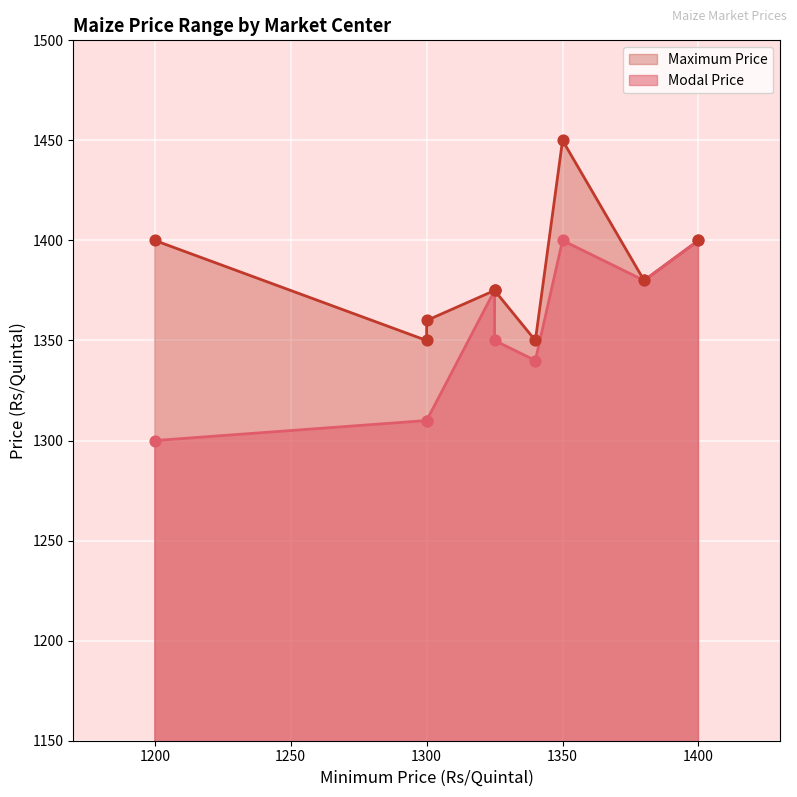

Is the value of Maximum Price at Kothavalasa greater than the value of Modal Price at Atmakur?

No